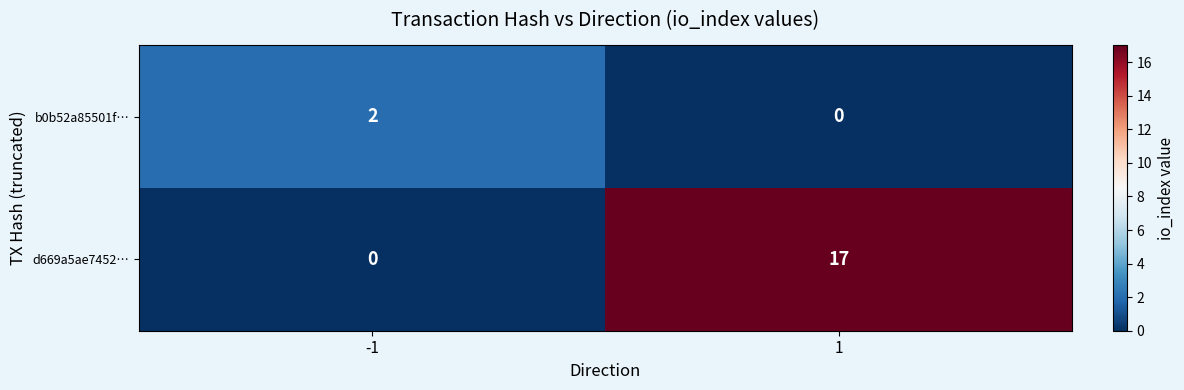

At which category does the chart reach its peak across all series?

1